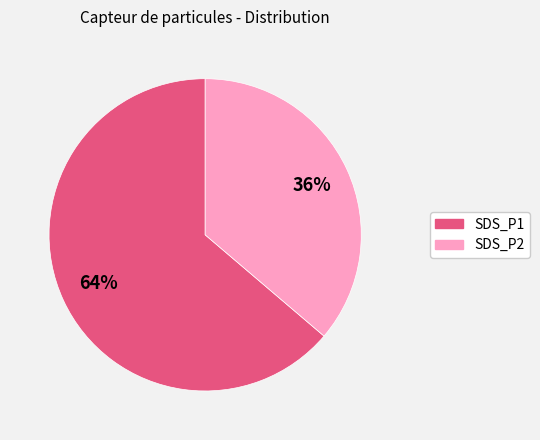

How many segments does this pie chart have?

2